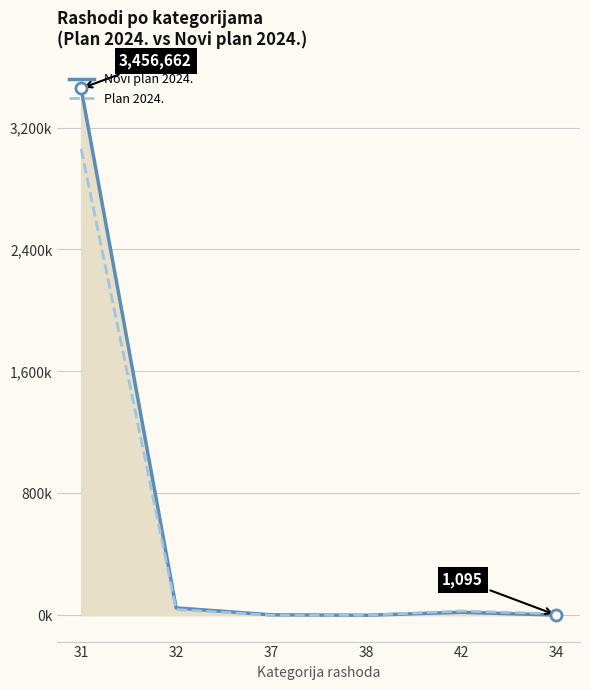

What are all the series names shown in the legend?

Novi plan 2024., Plan 2024.